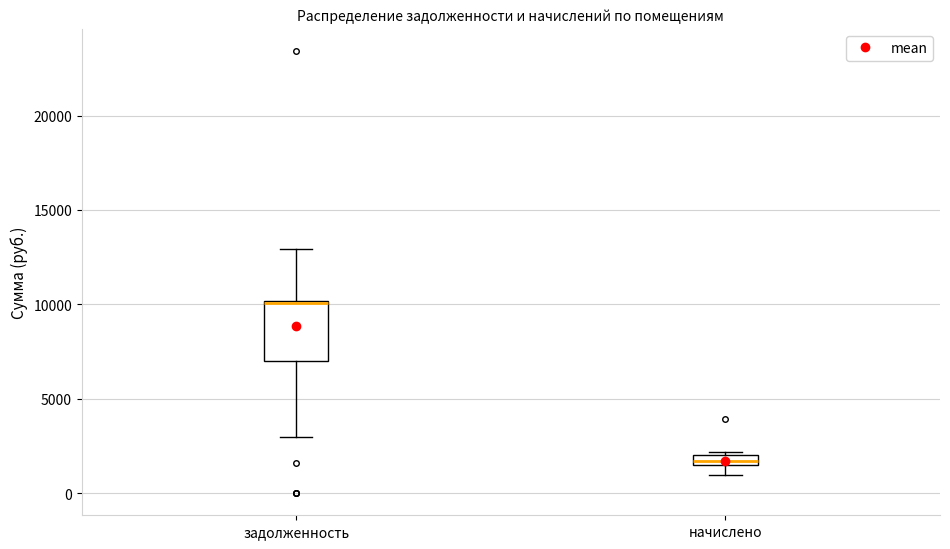

Which box is the tallest, from its lower edge to its upper edge?

задолженность